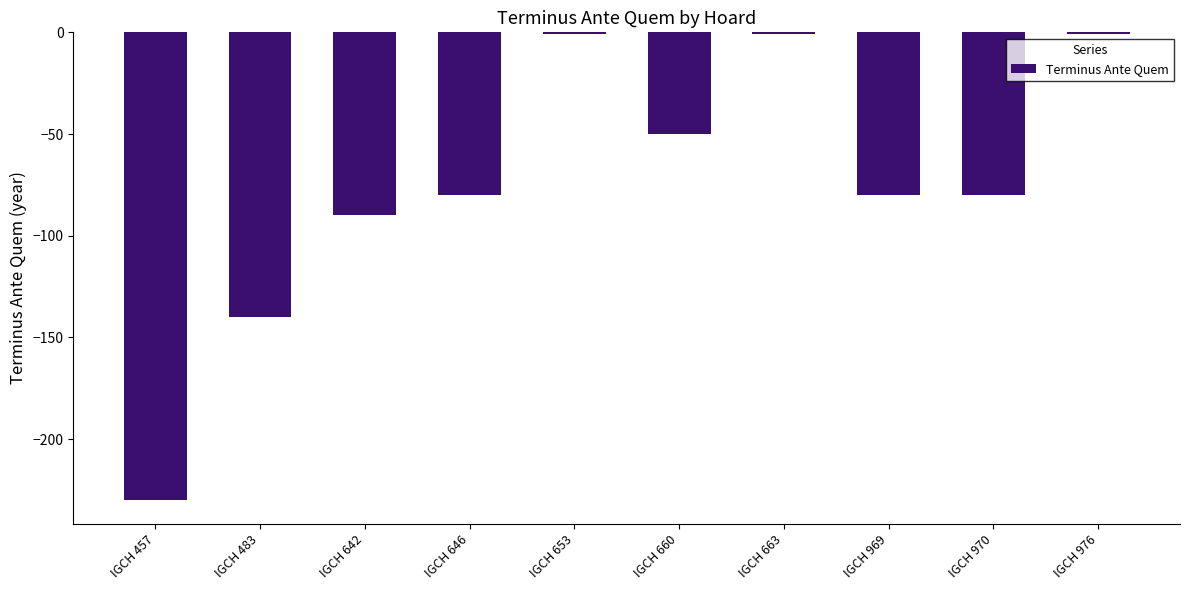

What is the minimum value shown in the chart?

-230